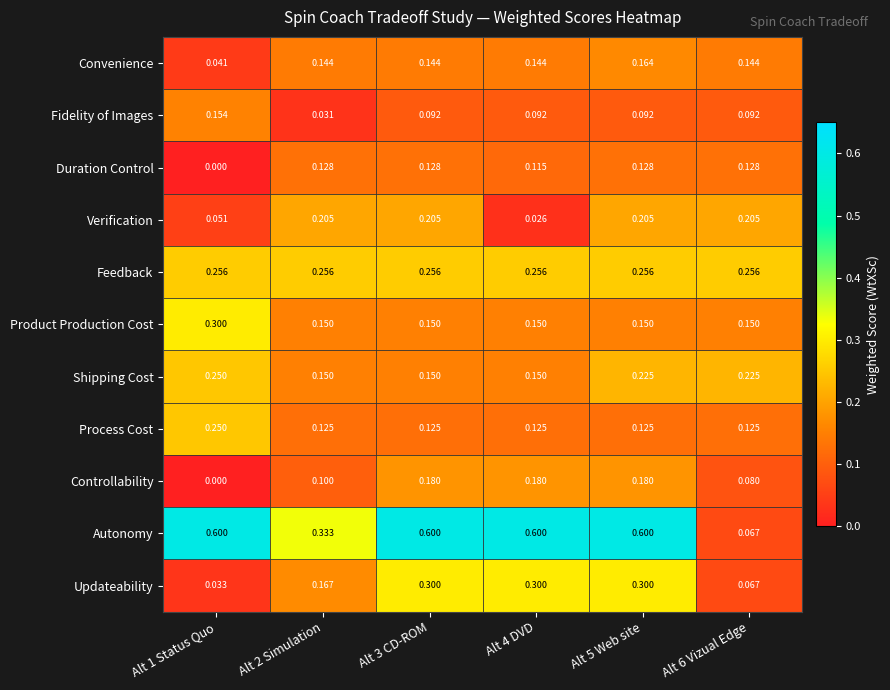

Is the value of Duration Control at Alt 1 Status Quo greater than the value of Convenience at Alt 5 Web site?

No